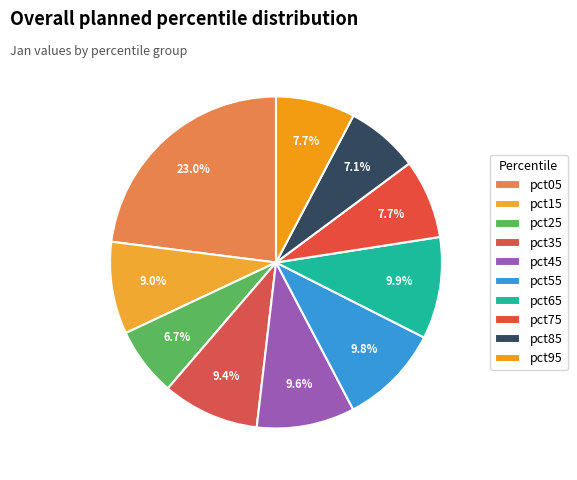

What is the largest slice in the pie chart?

pct05